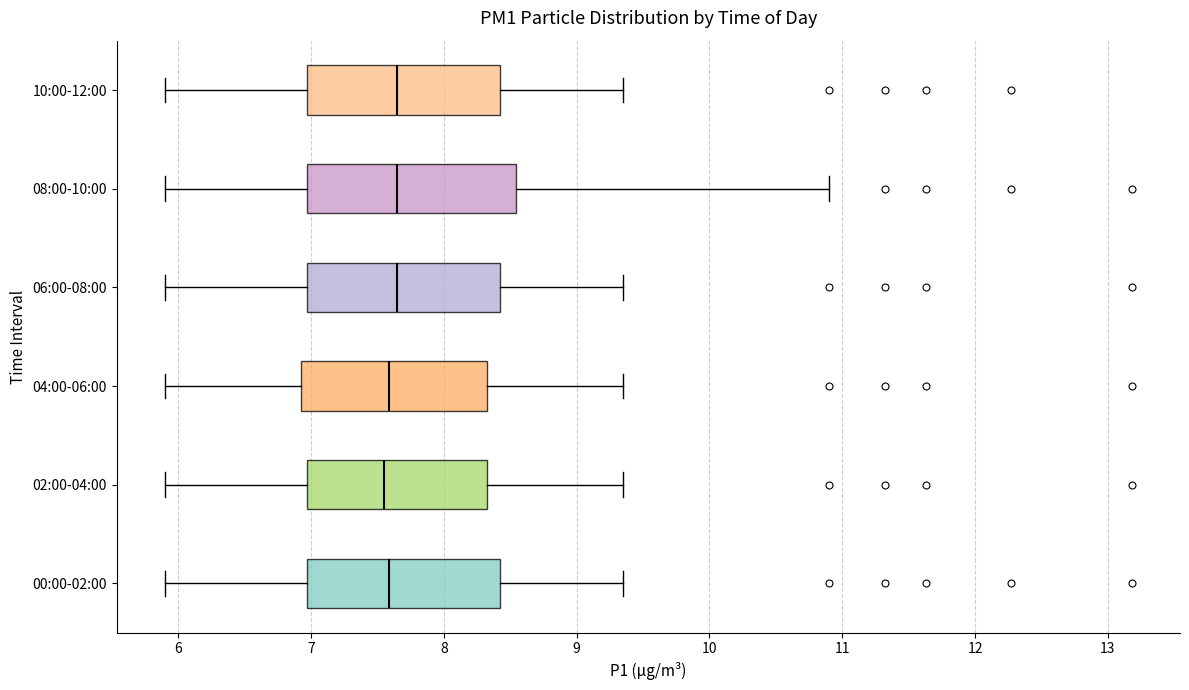

Which box is the widest, from its left edge to its right edge?

08:00-10:00